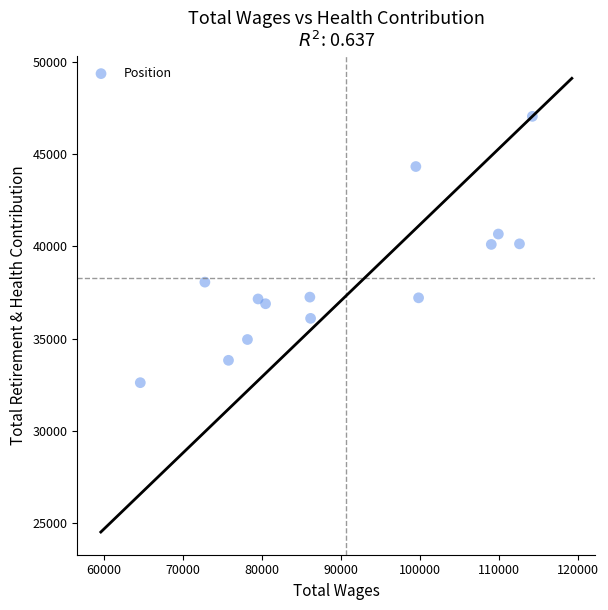

What is the range of X values (max minus min)?

49682